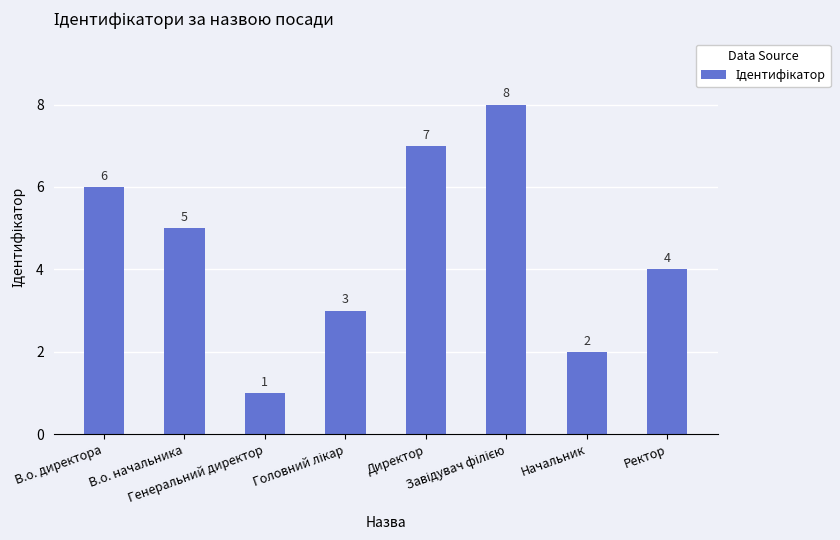

What is the sum of all values?

36